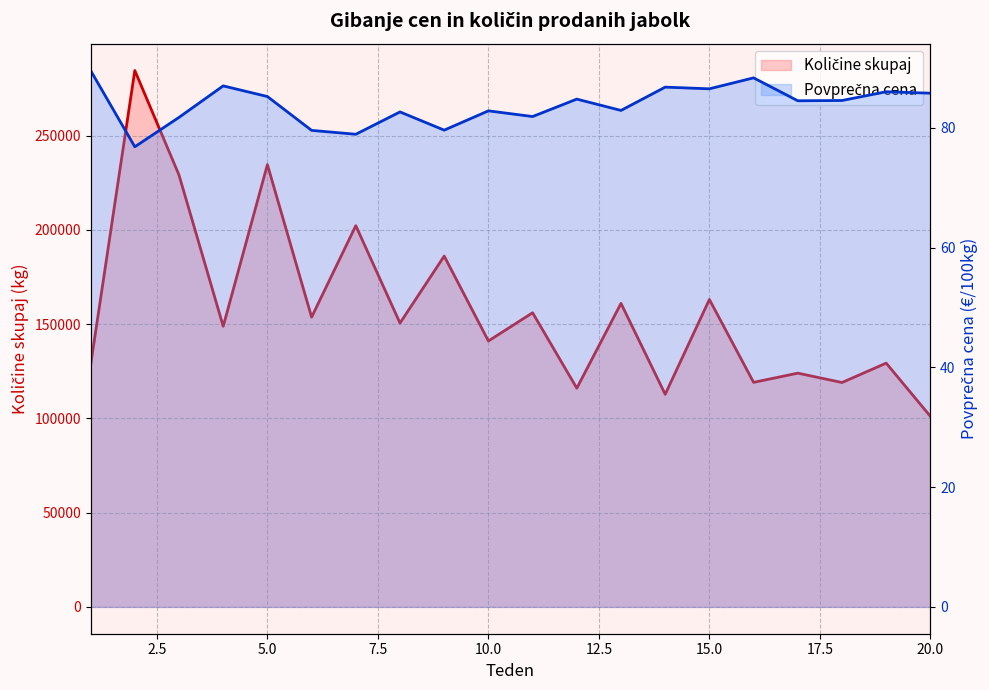

What is the minimum value for Količine skupaj?

101093.0